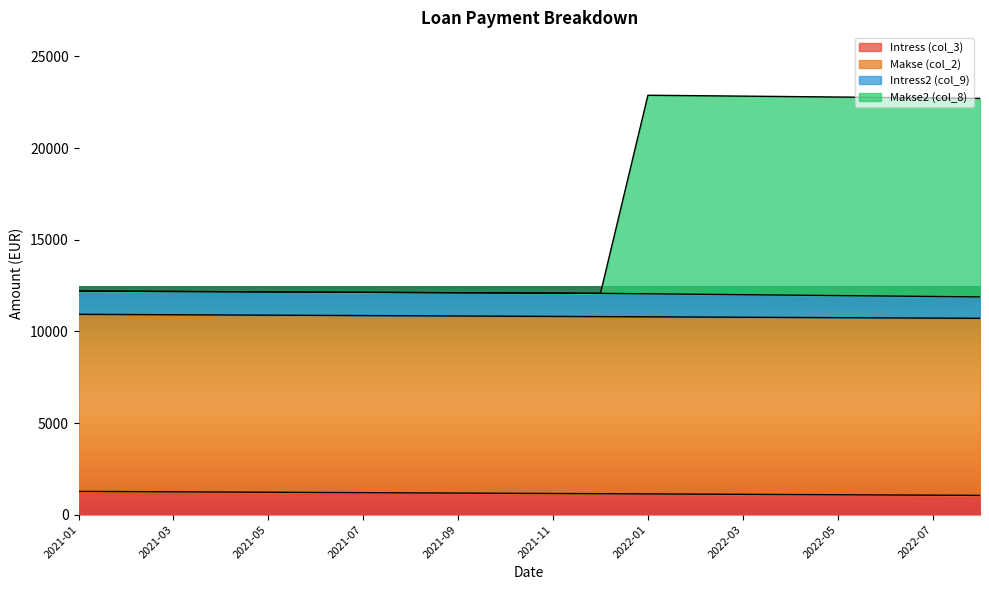

What is the lowest value of the Intress (col_3) series?

1051.7